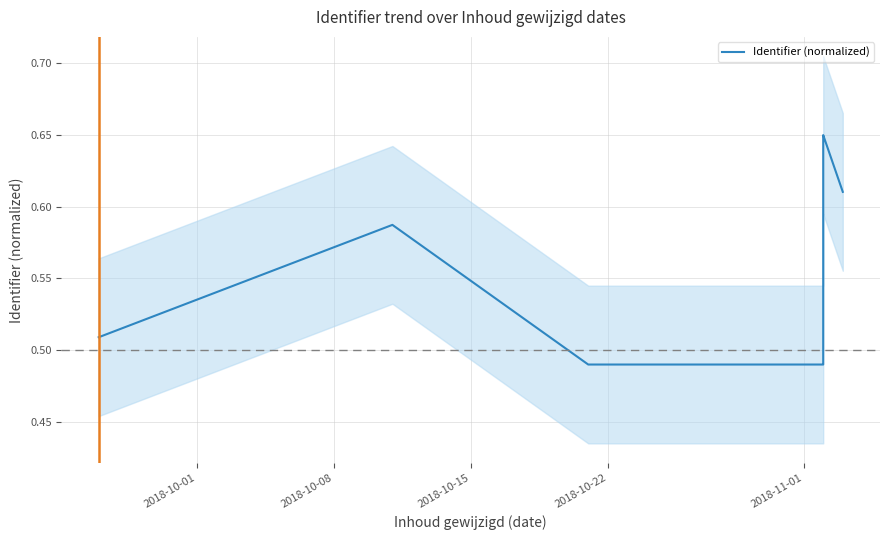

Does the chart have visible grid lines?

Yes